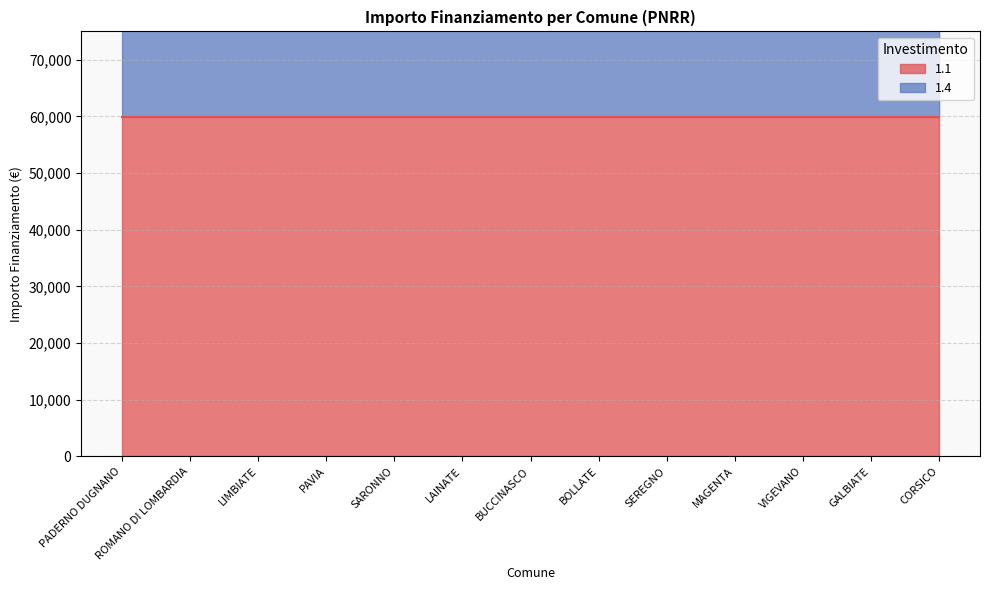

List the labels in order of value, largest first.

PADERNO DUGNANO, ROMANO DI LOMBARDIA, LIMBIATE, PAVIA, SARONNO, LAINATE, BUCCINASCO, BOLLATE, SEREGNO, MAGENTA, VIGEVANO, CORSICO, GALBIATE